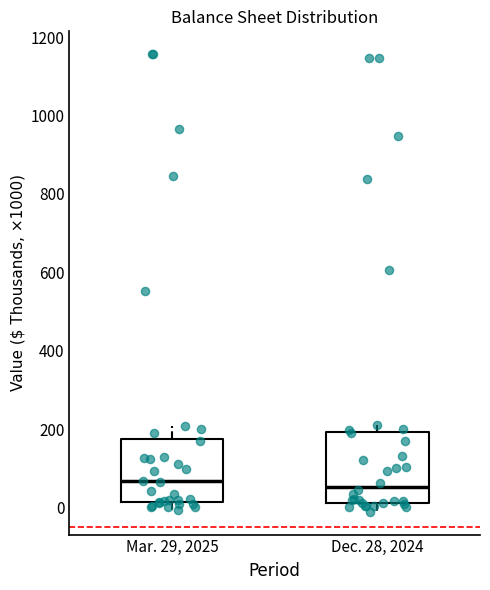

Which box is the tallest, from its lower edge to its upper edge?

Dec. 28, 2024